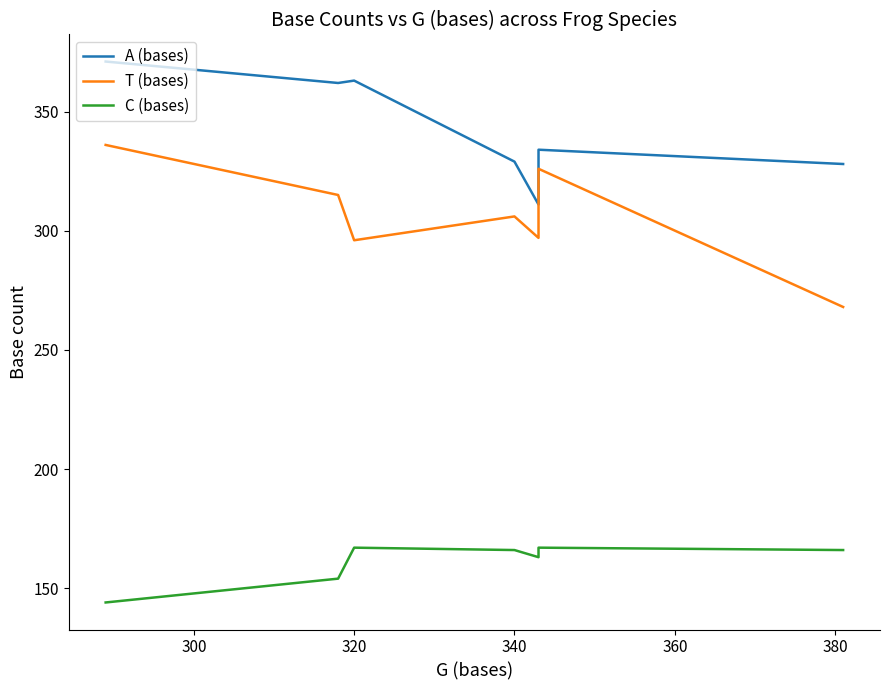

What is the value of the C (bases) point at the 5th from the left?

163